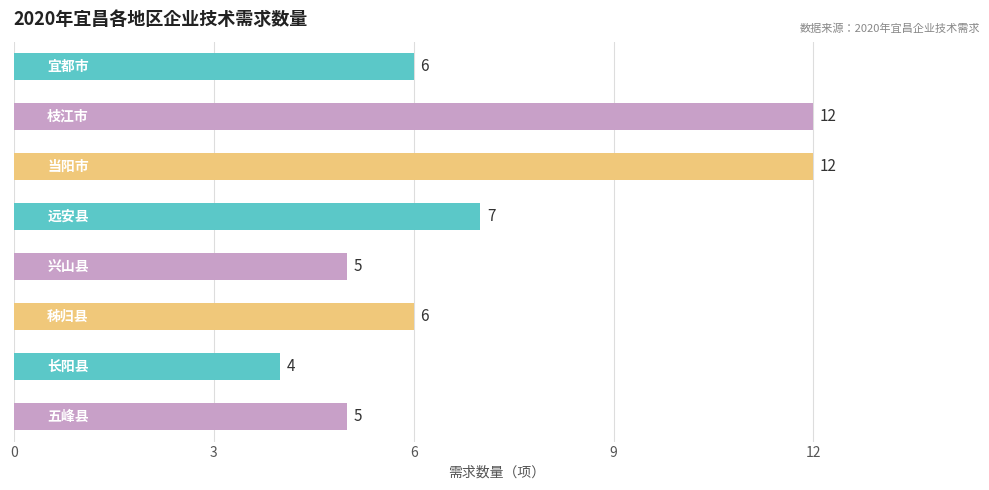

What is the value of the 7th bar from the top?

4